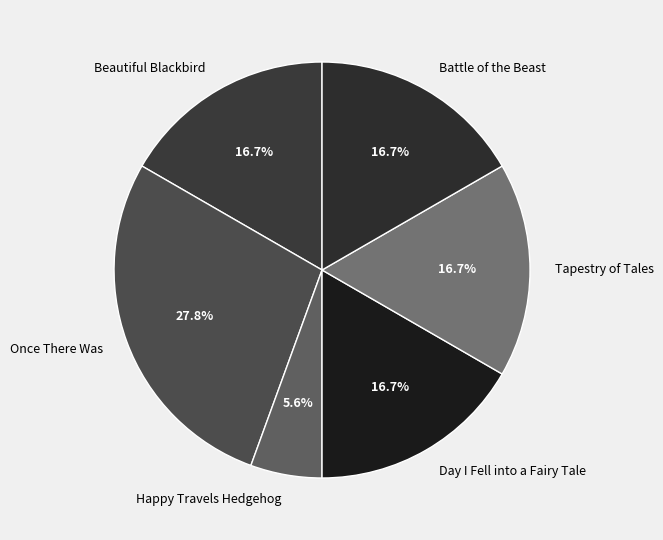

Count the number of slices in the pie.

6